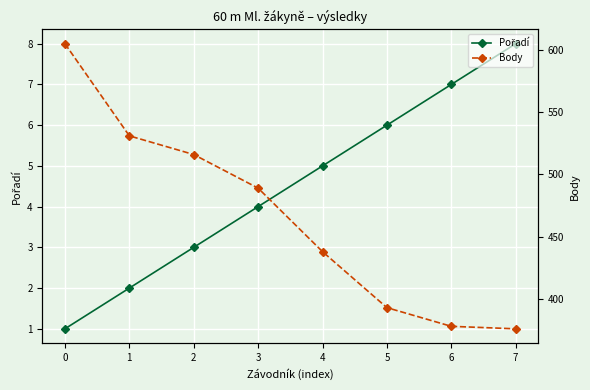

What is the value of the Pořadí point at the 3rd from the left?

3